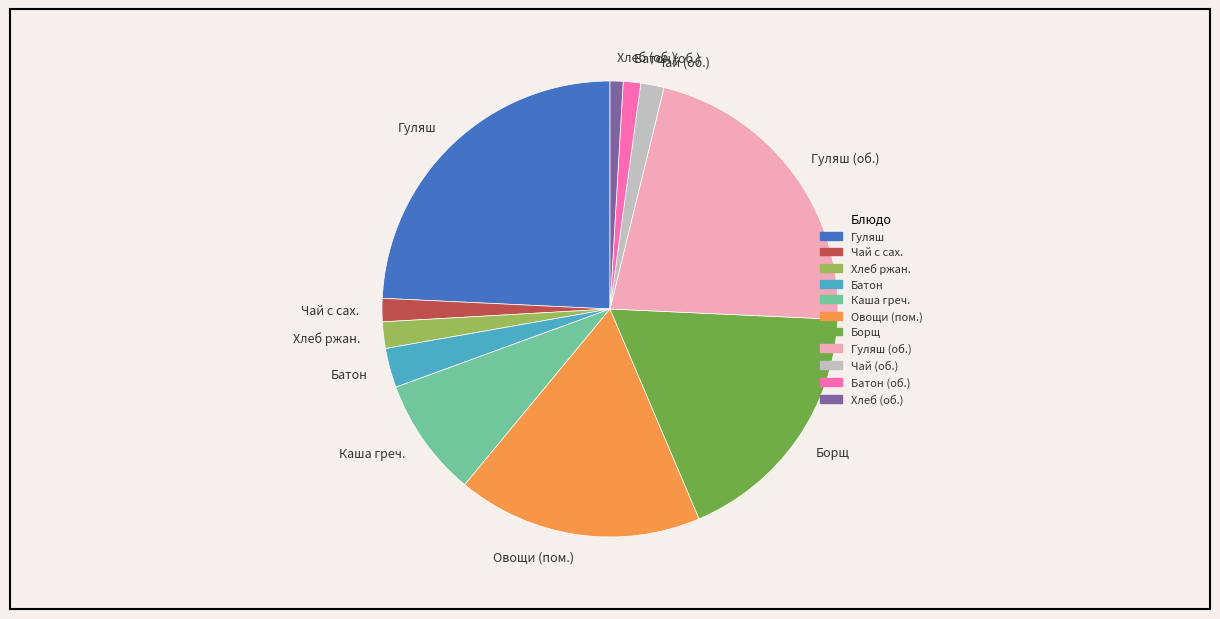

Is there a majority slice in this chart?

No